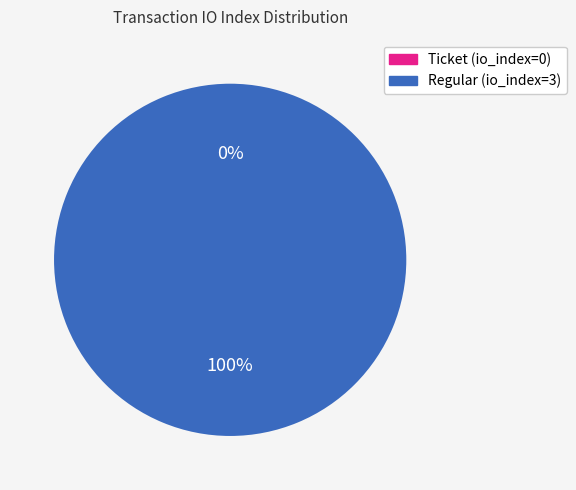

To the nearest percent, what is the combined percentage of Regular (io_index=3) and Ticket (io_index=0)?

100%